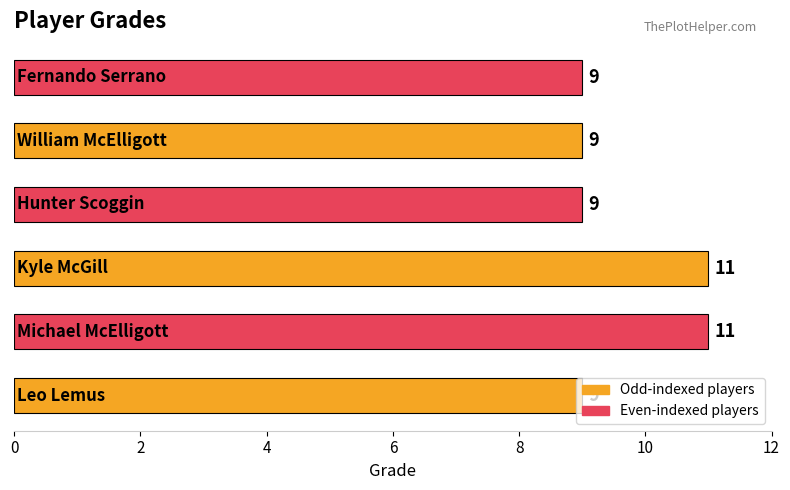

Count the values in the range 9 to 11.

6